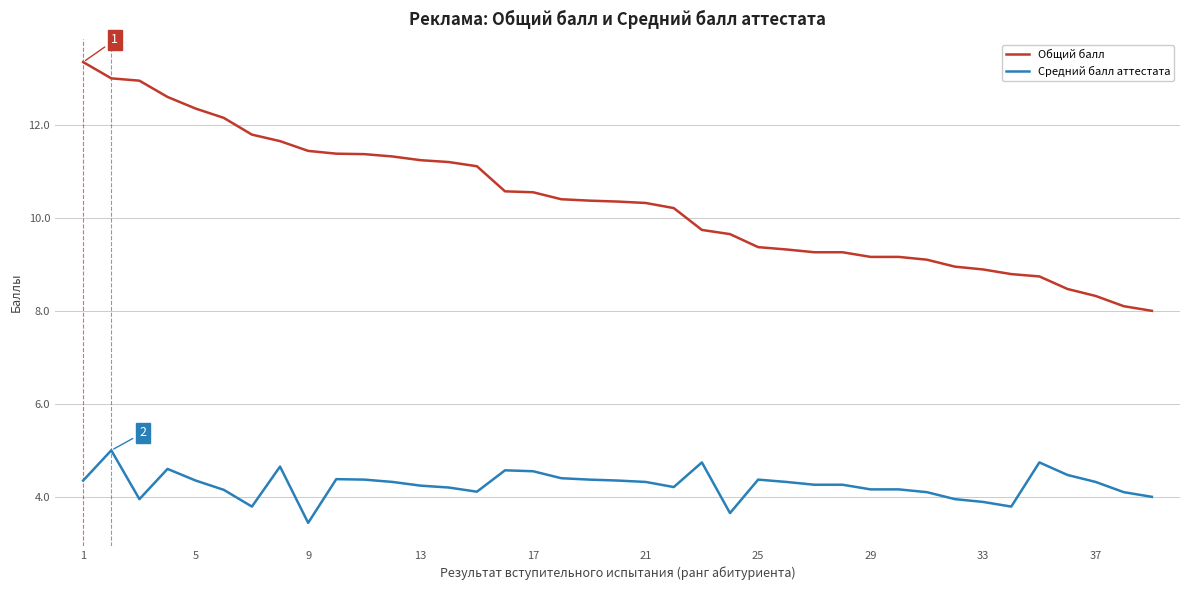

List the series in order of their peak value, lowest first.

Средний балл аттестата, Общий балл